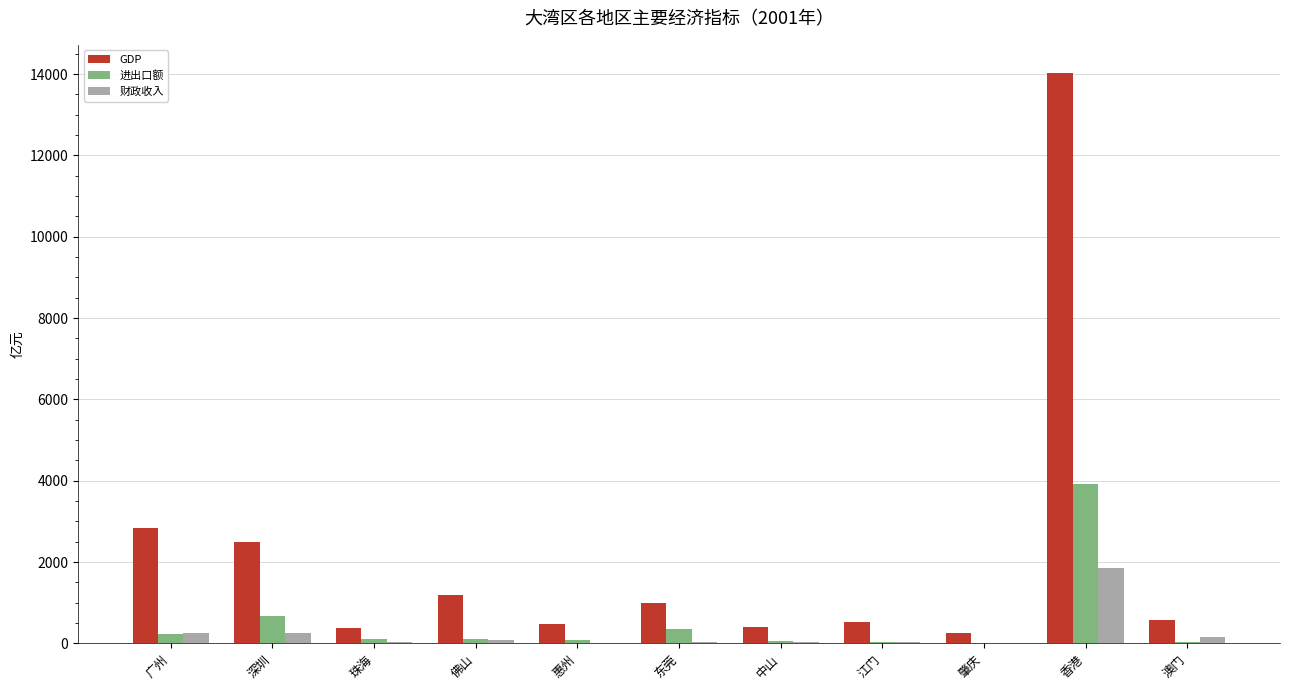

How many values in the GDP series exceed 563?

6